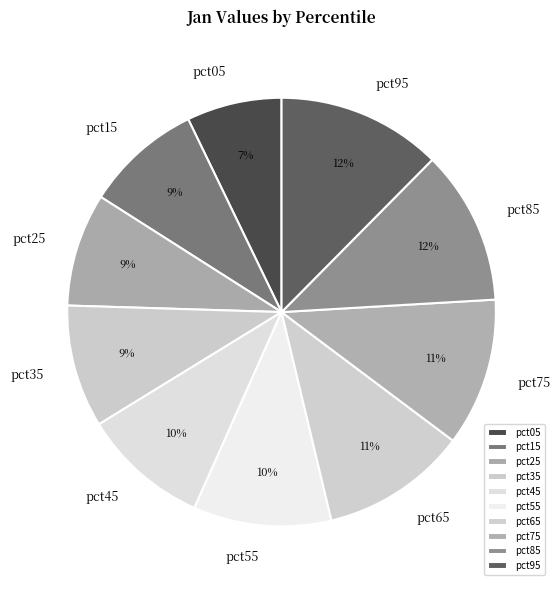

Is there any slice that represents more than half of the pie?

No